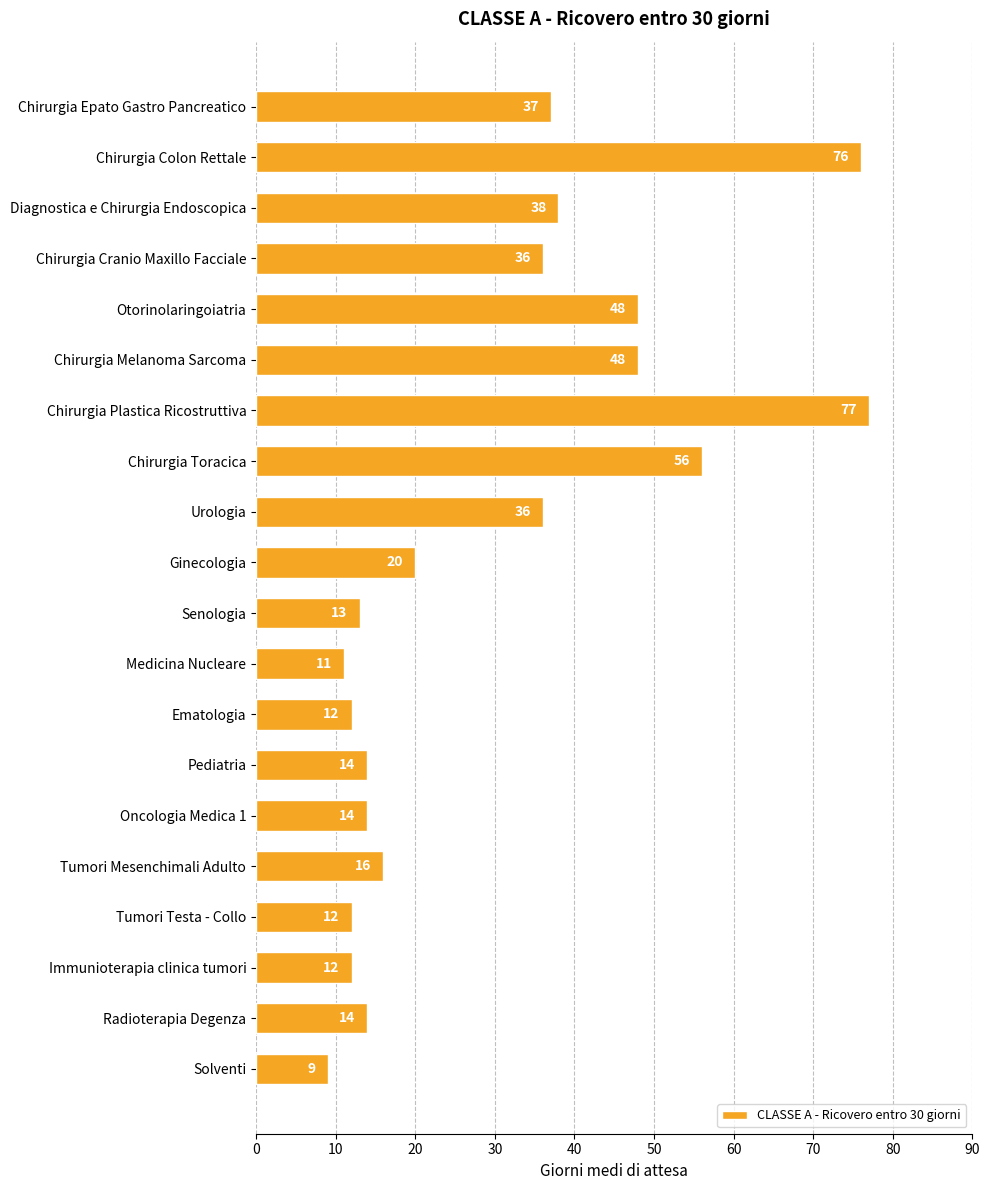

Reading top to bottom, extract all data points from this chart.

Chirurgia Epato Gastro Pancreatico=37	Chirurgia Colon Rettale=76	Diagnostica e Chirurgia Endoscopica=38	Chirurgia Cranio Maxillo Facciale=36	Otorinolaringoiatria=48	Chirurgia Melanoma Sarcoma=48	Chirurgia Plastica Ricostruttiva=77	Chirurgia Toracica=56	Urologia=36	Ginecologia=20	Senologia=13	Medicina Nucleare=11	Ematologia=12	Pediatria=14	Oncologia Medica 1=14	Tumori Mesenchimali Adulto=16	Tumori Testa - Collo=12	Immunioterapia clinica tumori=12	Radioterapia Degenza=14	Solventi=9